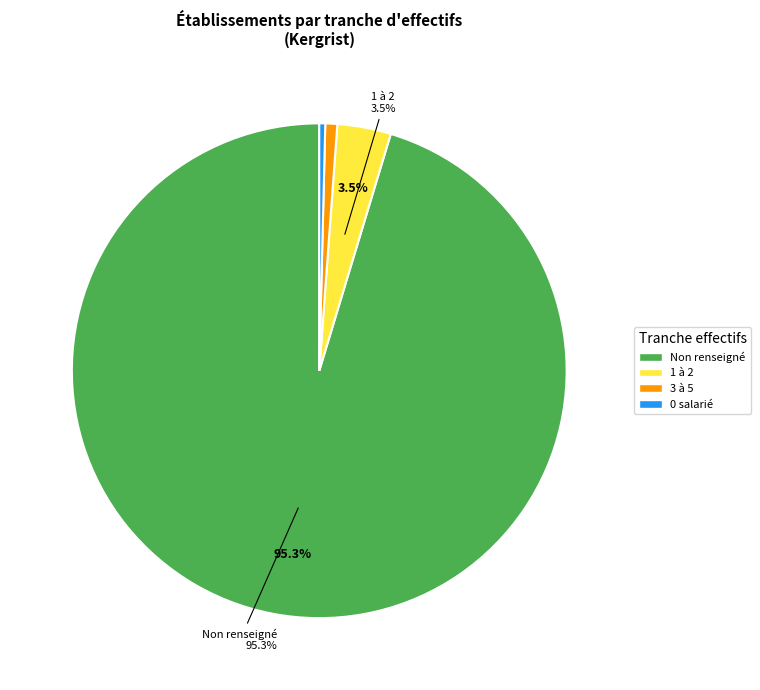

What is the ratio of the value at Non renseigné to the value at 1 à 2?

27.2